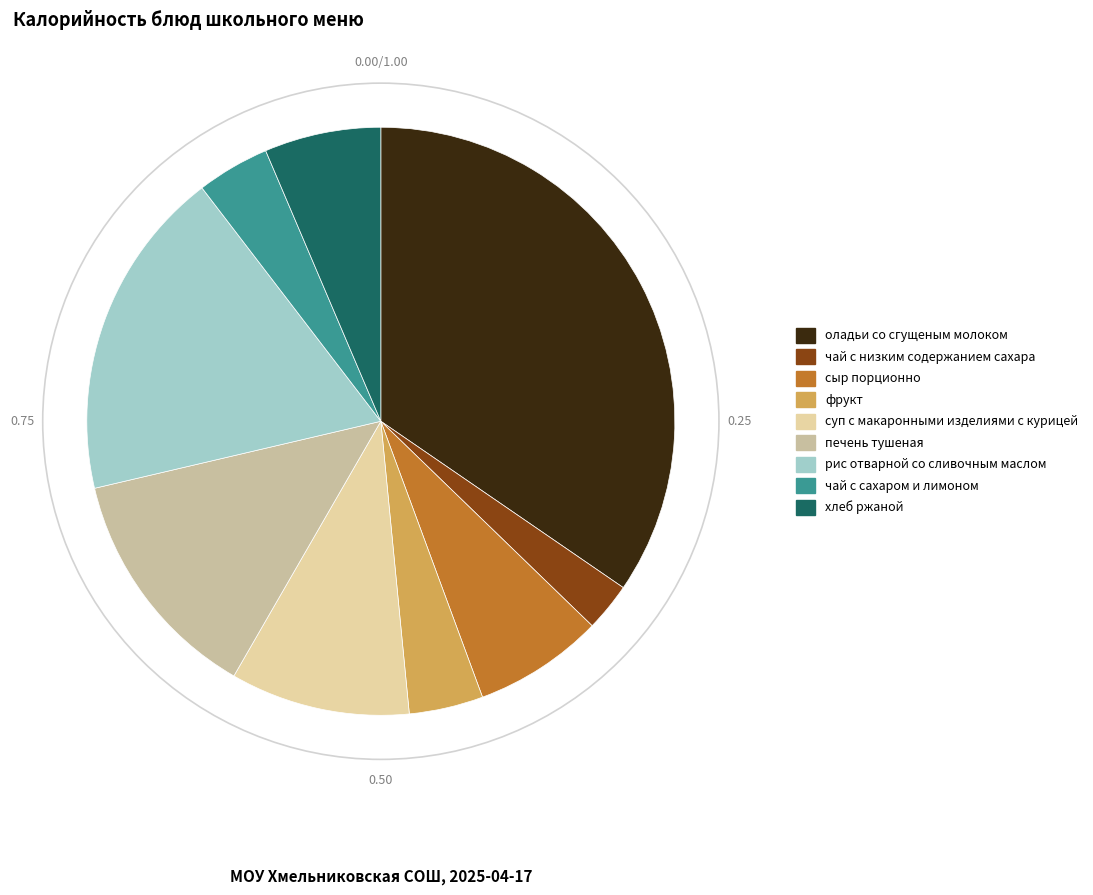

What is the change in value from сыр порционно to чай с сахаром и лимоном?

-47.0